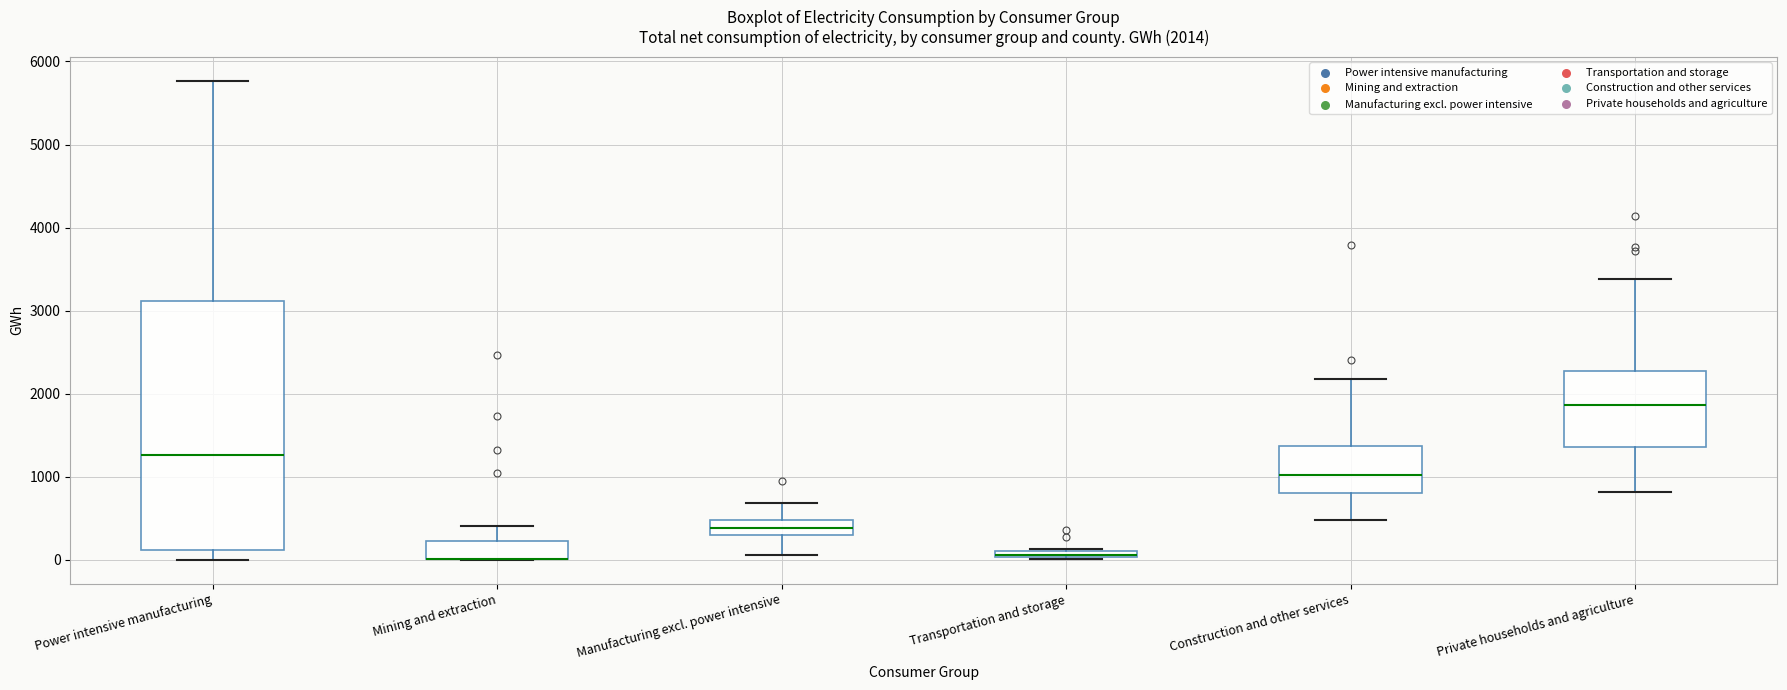

Comparing the boxes themselves (not the whiskers), which one is the tallest?

Power intensive manufacturing